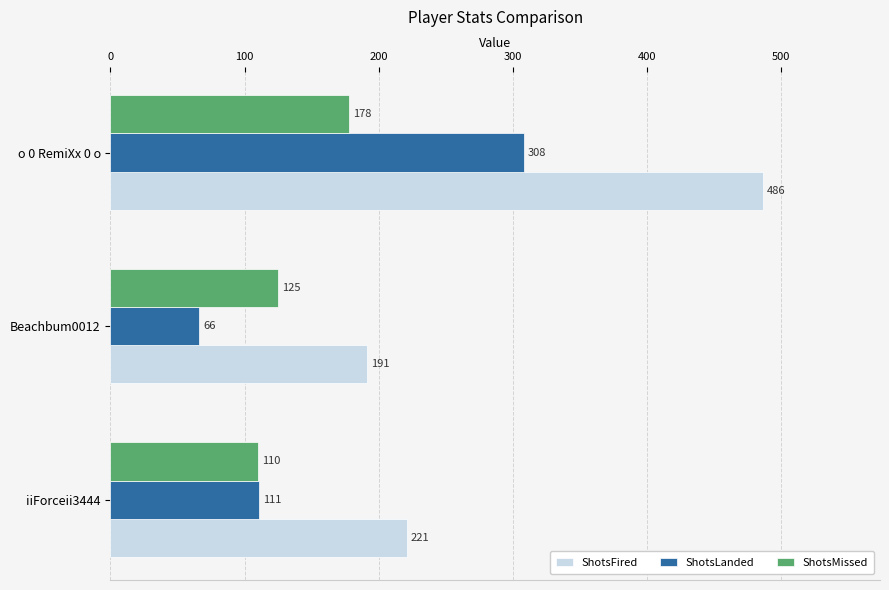

Is it true that ShotsFired equals 361 at iiForceii3444?

False